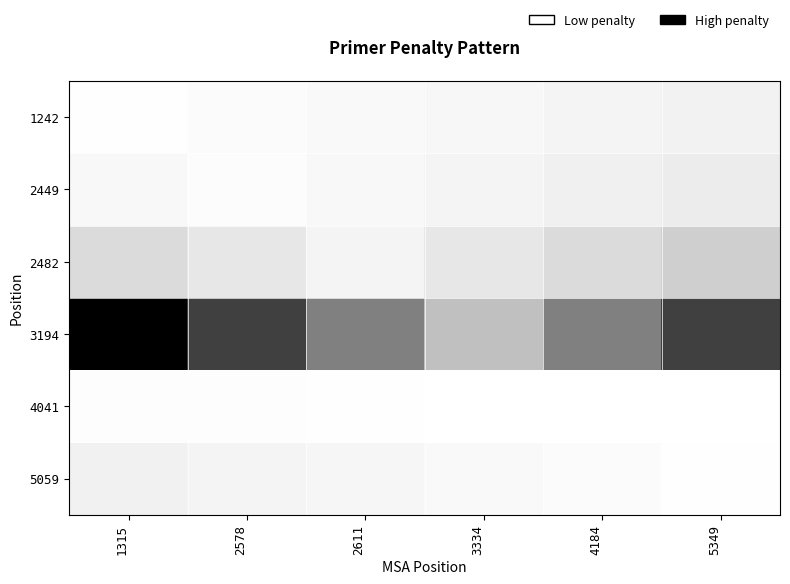

At how many categories does at least one series exceed 0?

6